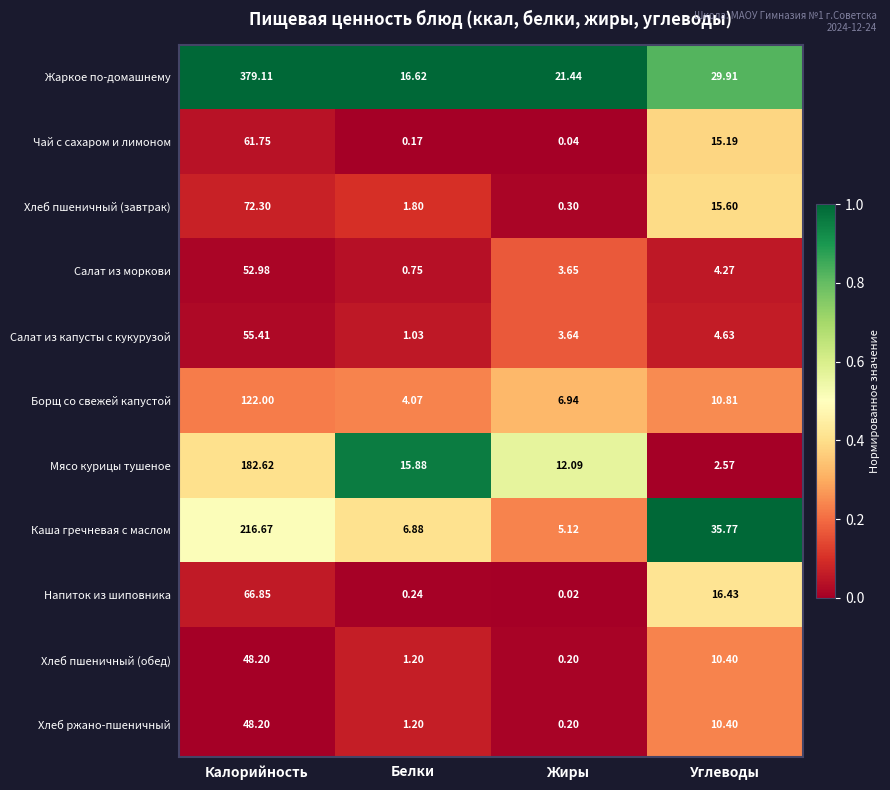

At which category is the sum across all series the highest?

Калорийность